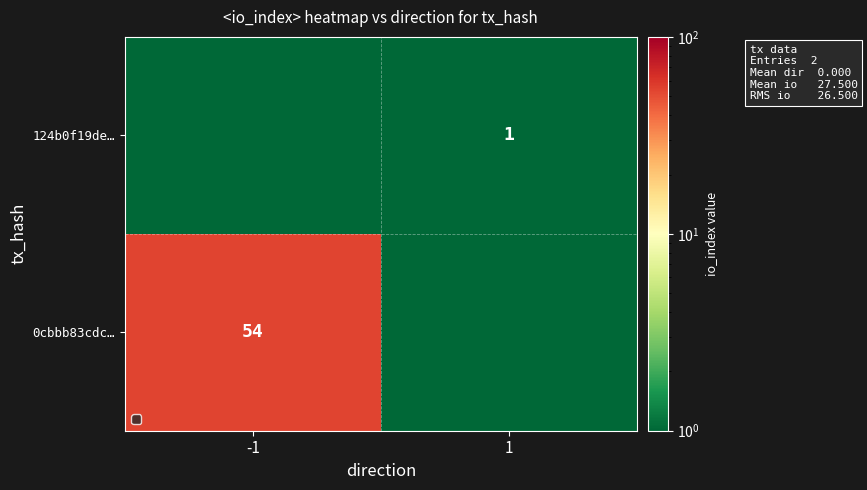

Between 1 and -1, which is larger?

-1